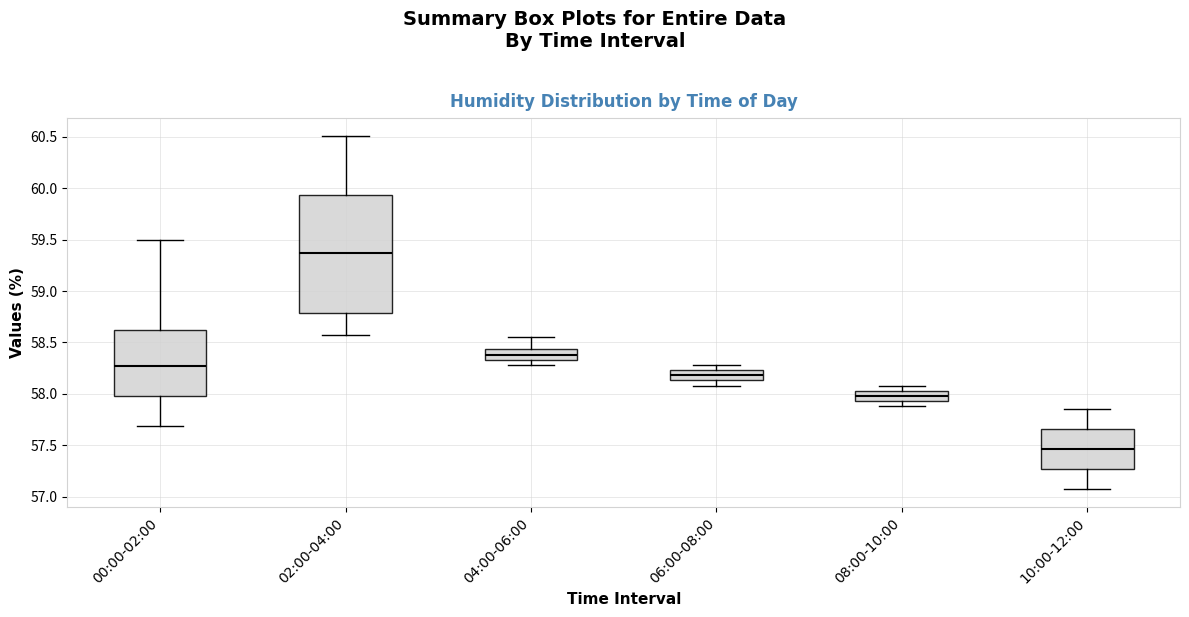

Which box is the tallest, from its lower edge to its upper edge?

02:00-04:00